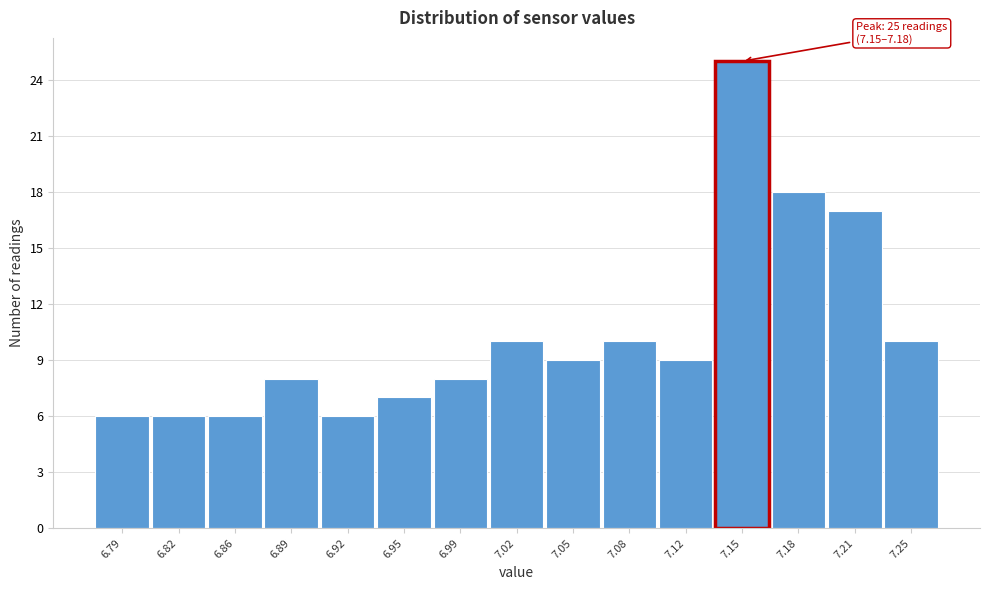

Reading left to right, transcribe all the data shown in this chart.

6.79=6	6.82=6	6.86=6	6.89=8	6.92=6	6.95=7	6.99=8	7.02=10	7.05=9	7.08=10	7.12=9	7.15=25	7.18=18	7.21=17	7.25=10